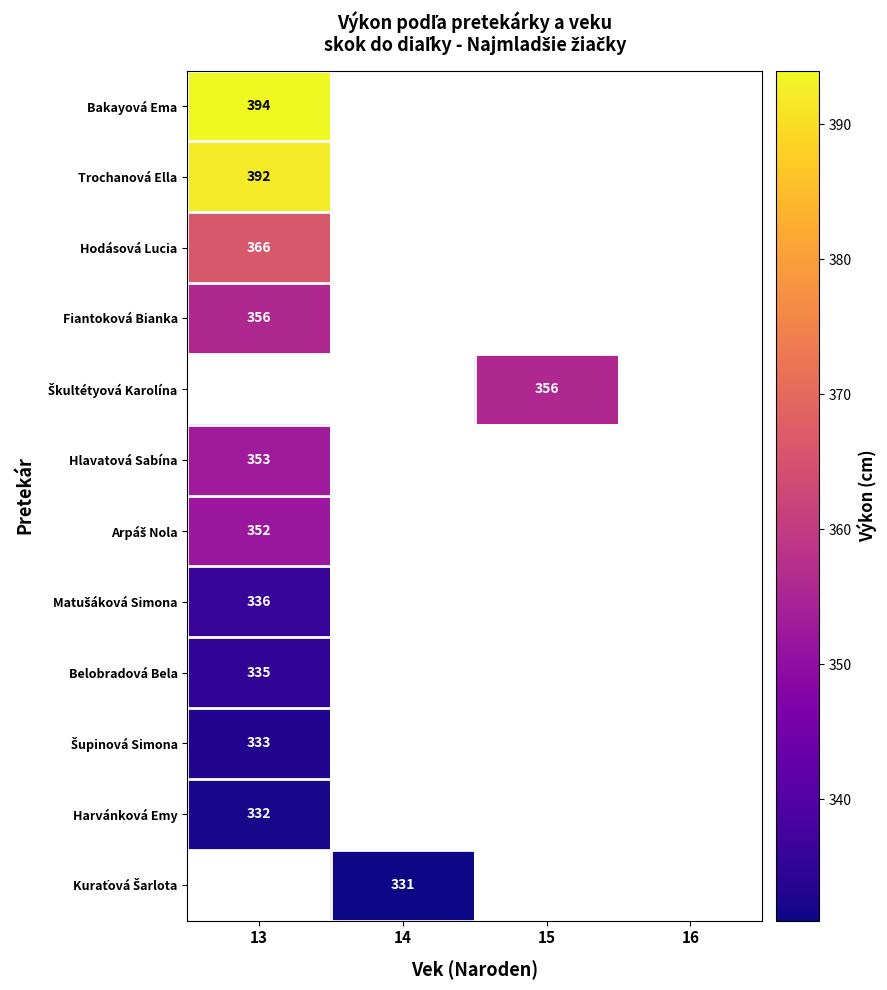

The value of Hlavatová Sabína at 13 is 353. True or false?

True